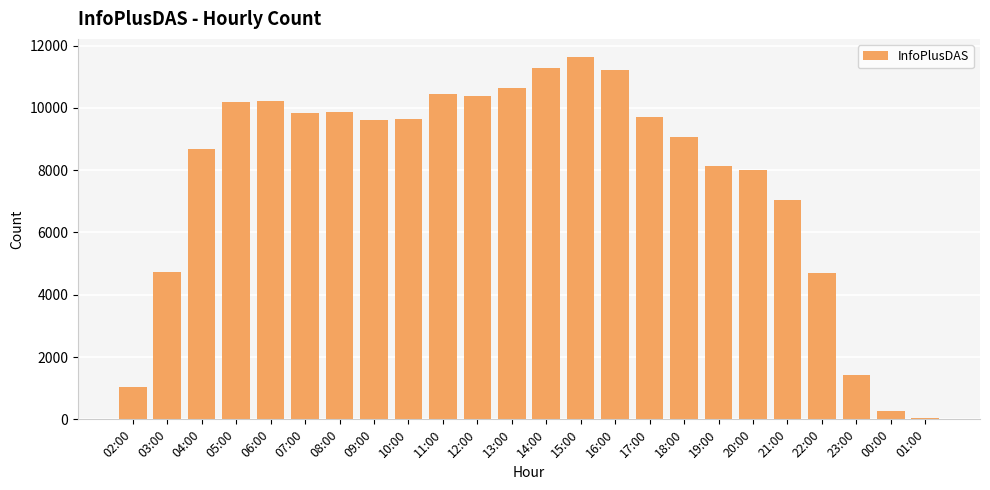

Count the number of categories in the chart.

24